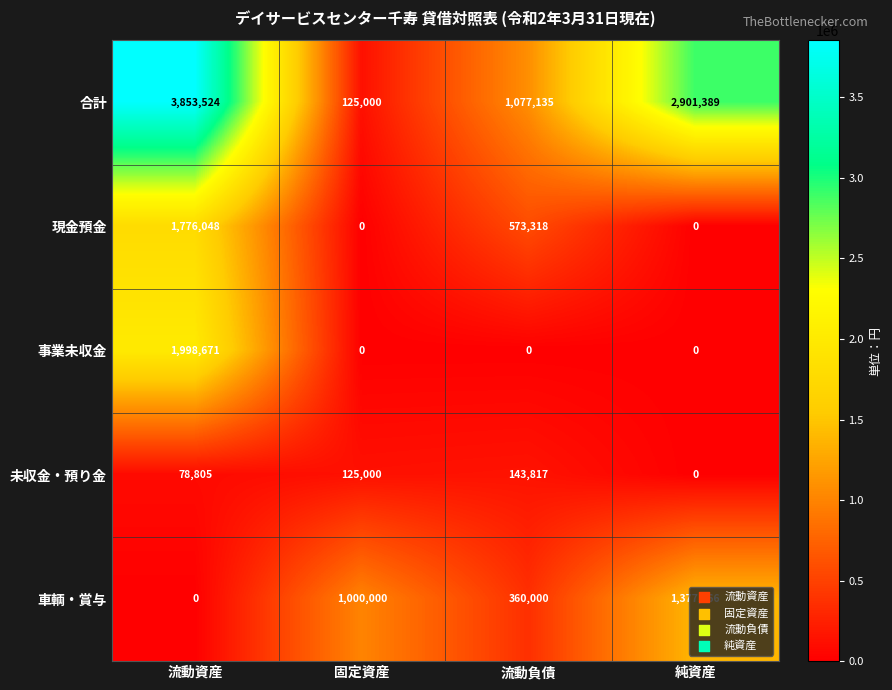

What is the greatest value displayed?

3853524